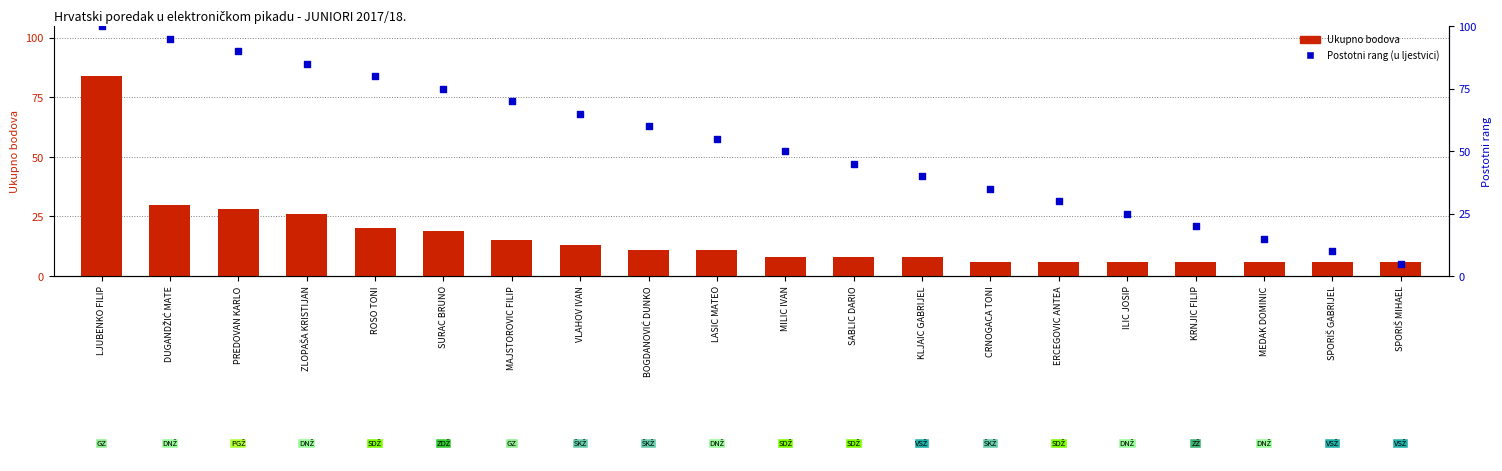

What is the total value across all series at LASIC MATEO?

66